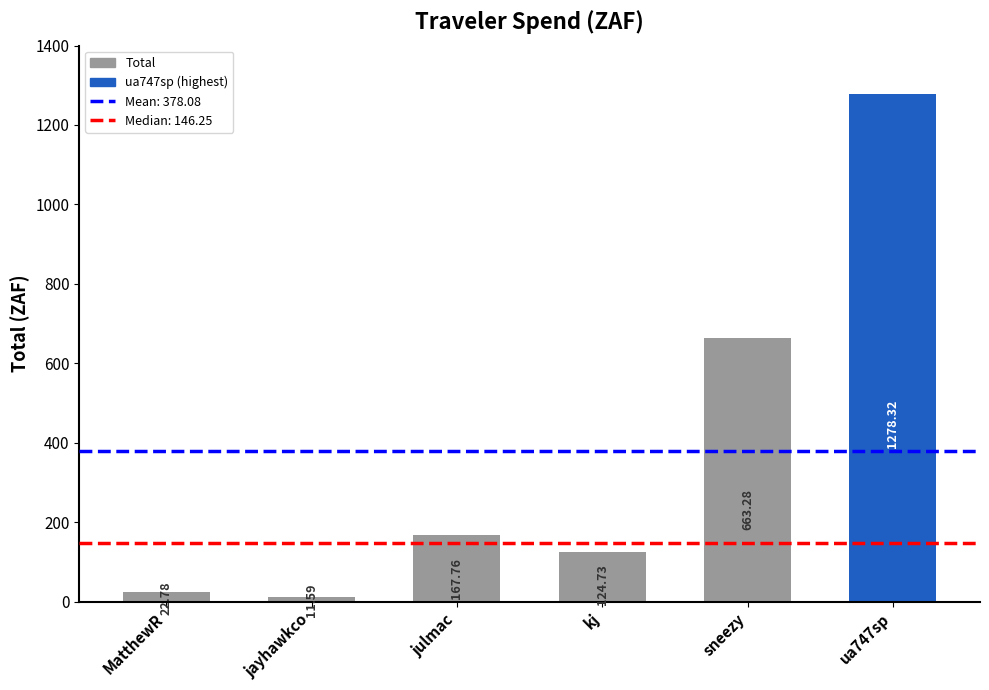

What is the smallest value displayed?

11.6